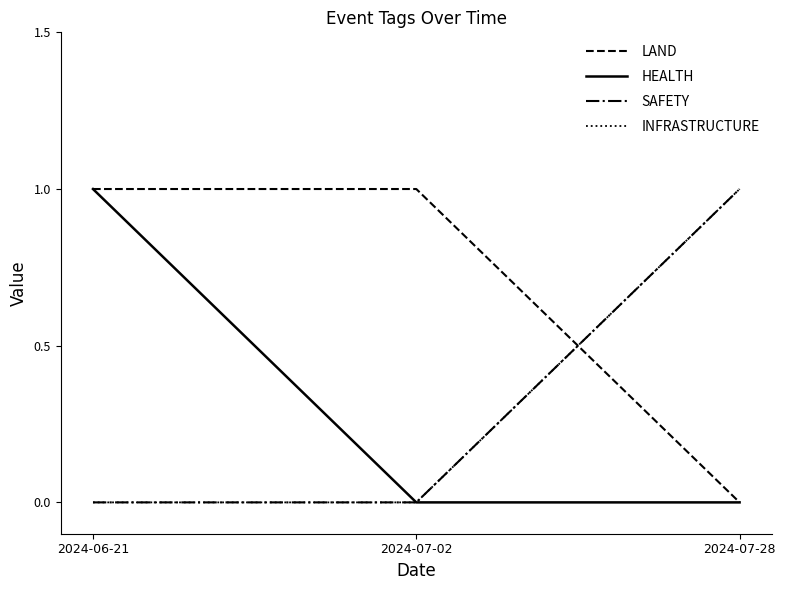

Which category has the lowest value in the INFRASTRUCTURE series?

2024-06-21